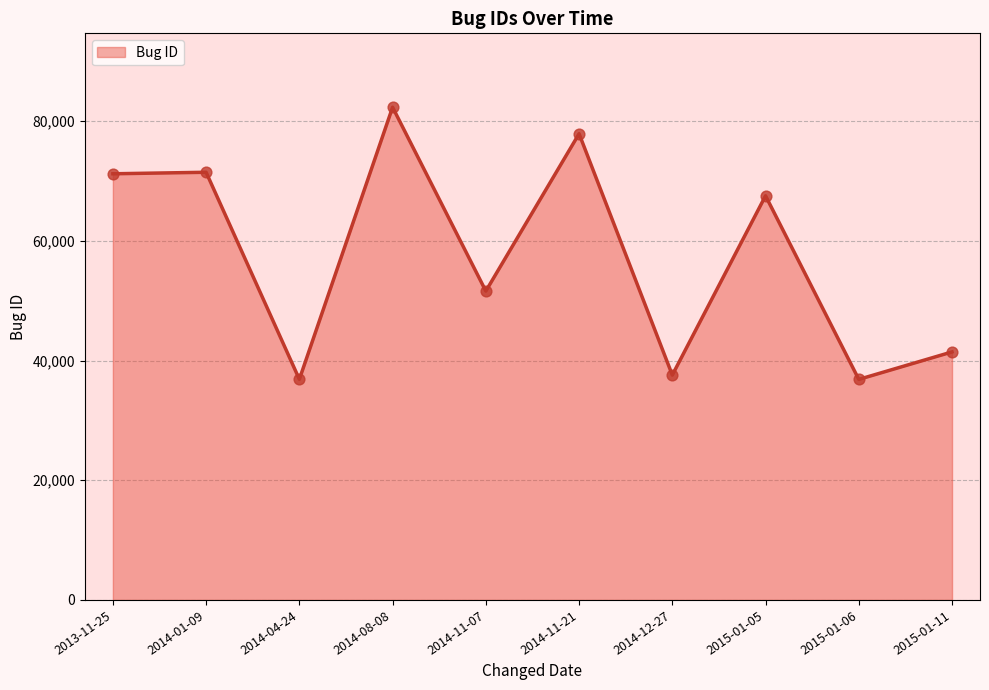

Approximately how many times larger is the value at 2014-04-24 compared to 2014-01-09?

0.5